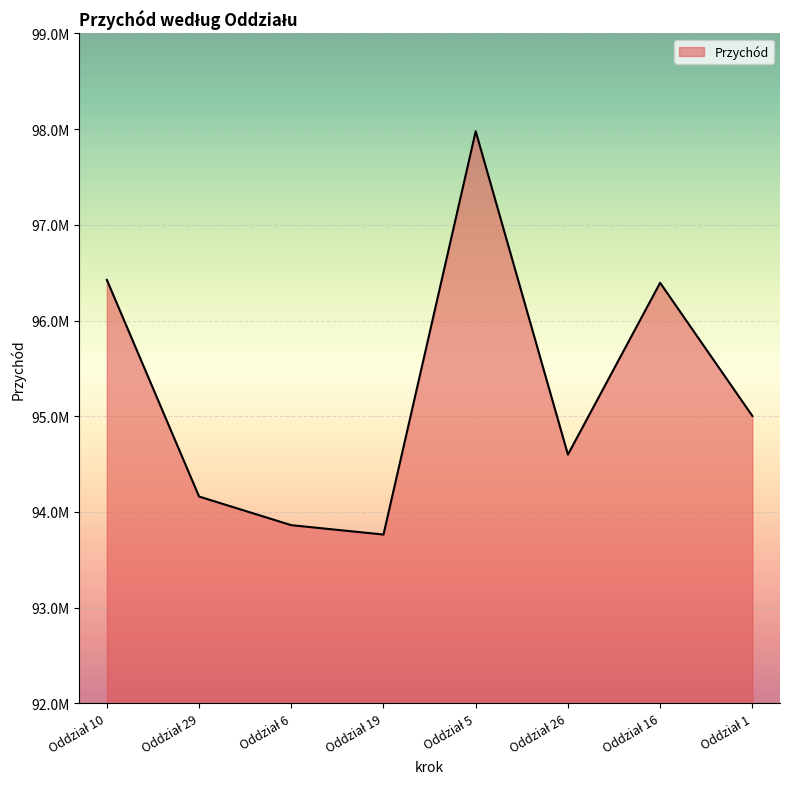

How many points are lower than both their immediate neighbors (excluding endpoints)?

2